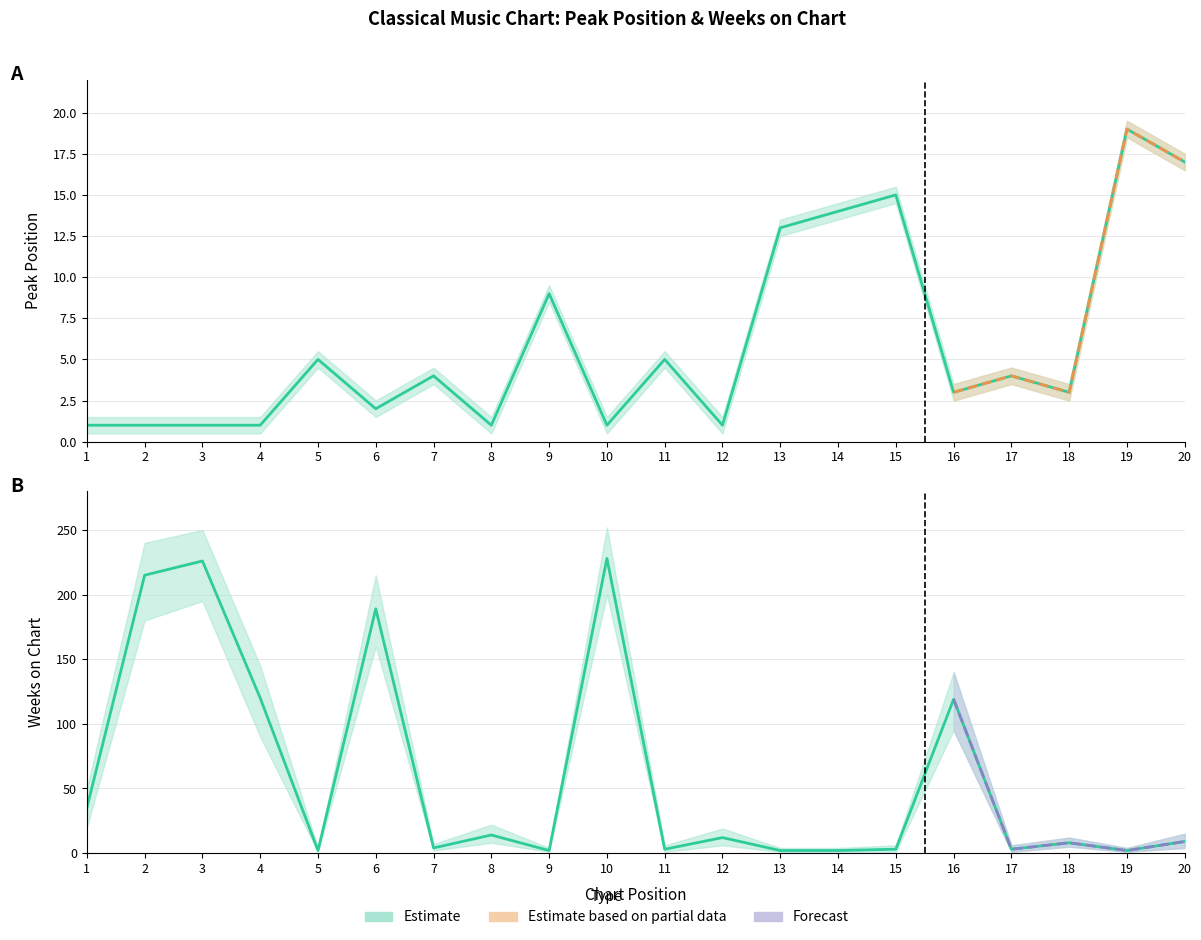

Which series has the largest range (max minus min)?

Weeks on Chart